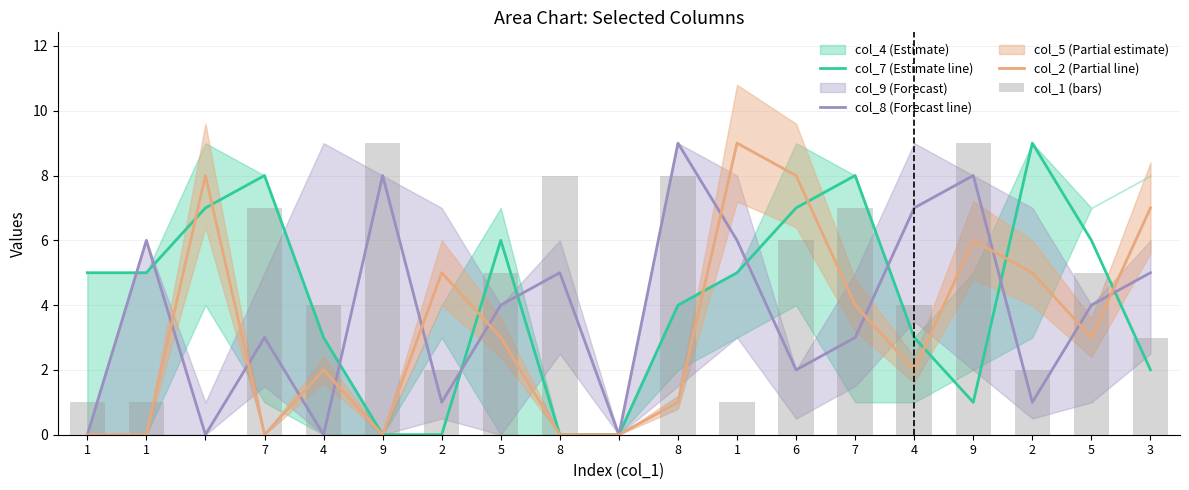

Reading left to right, extract all data points from this chart.

col_7 (Estimate line): 5	5	7	8	3	0	0	6	0	0	4	5	7	8	3	1	9	6	2
col_8 (Forecast line): 0	6	0	3	0	8	1	4	5	0	9	6	2	3	7	8	1	4	5
col_2 (Partial line): 0	0	8	0	2	0	5	3	0	0	1	9	8	4	2	6	5	3	7
col_1 (bars): 1	1	0	7	4	9	2	5	8	0	8	1	6	7	4	9	2	5	3